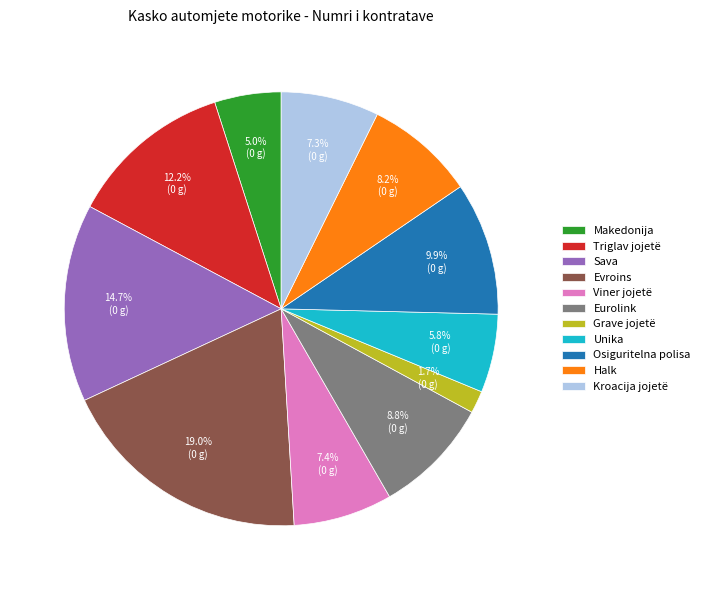

Combined, what portion of the pie is Halk and Triglav jojetë?

20.4%